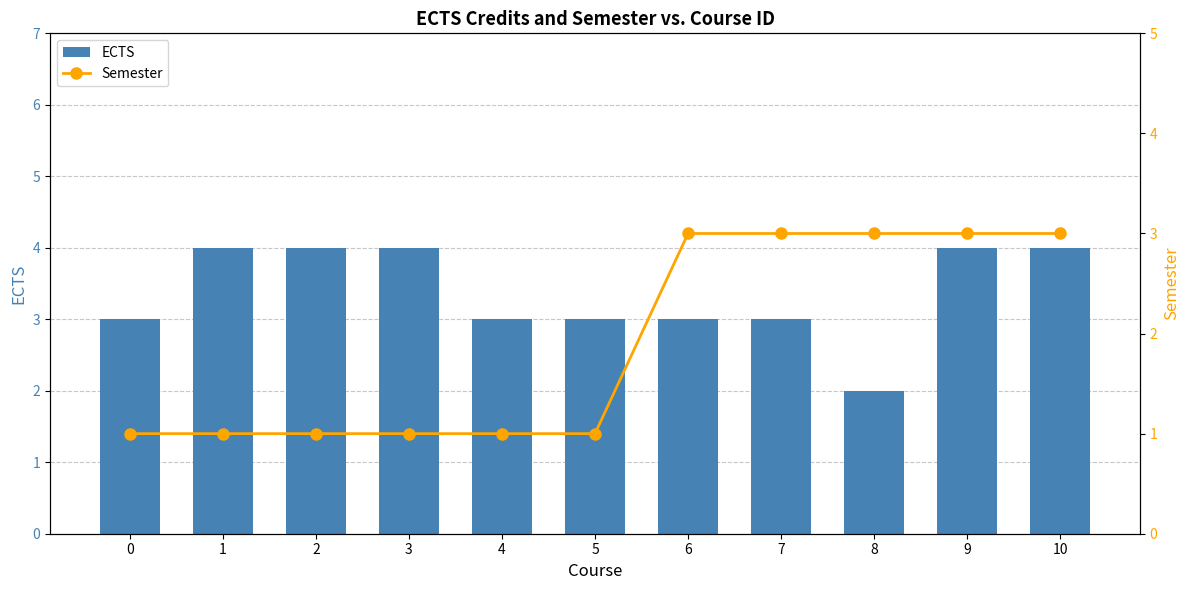

What is the average value of the ECTS series?

3